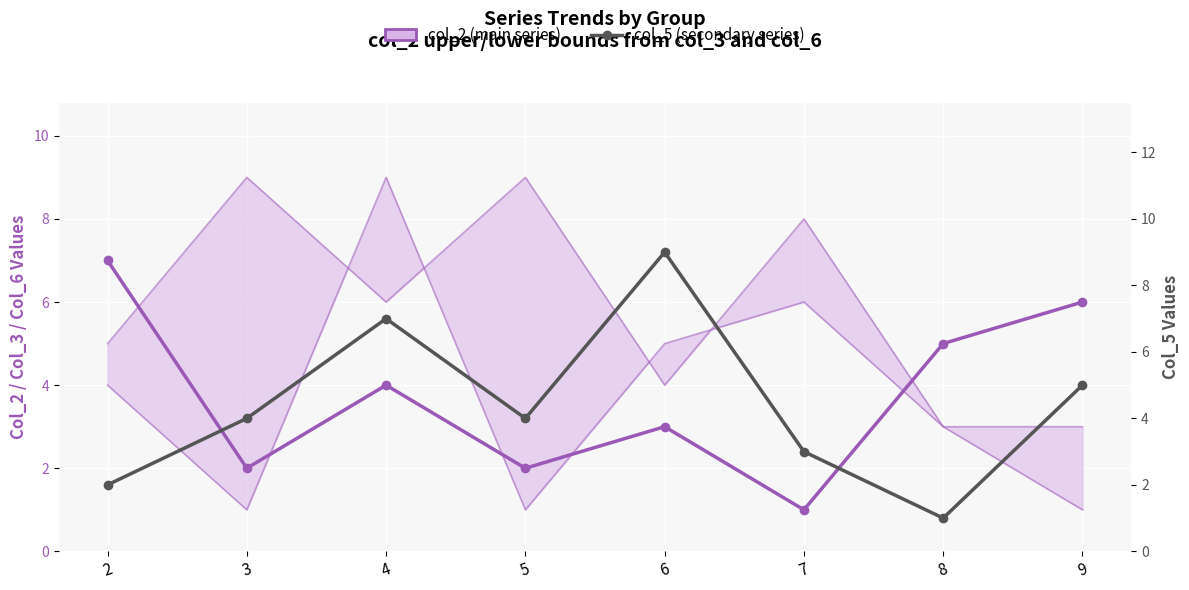

Reading left to right, list all the values displayed in this chart.

col_2 (main series): 7	2	4	2	3	1	5	6
col_5 (secondary series): 2	4	7	4	9	3	1	5